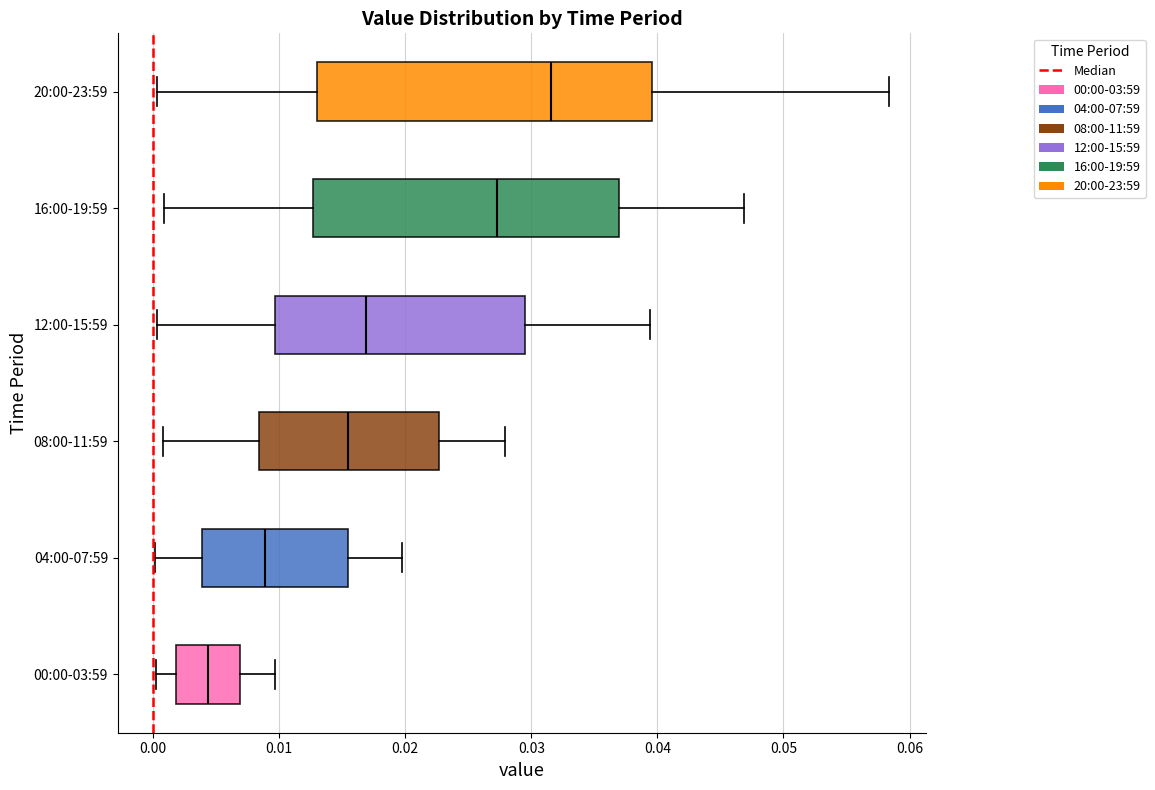

Which box is the widest, from its left edge to its right edge?

20:00-23:59